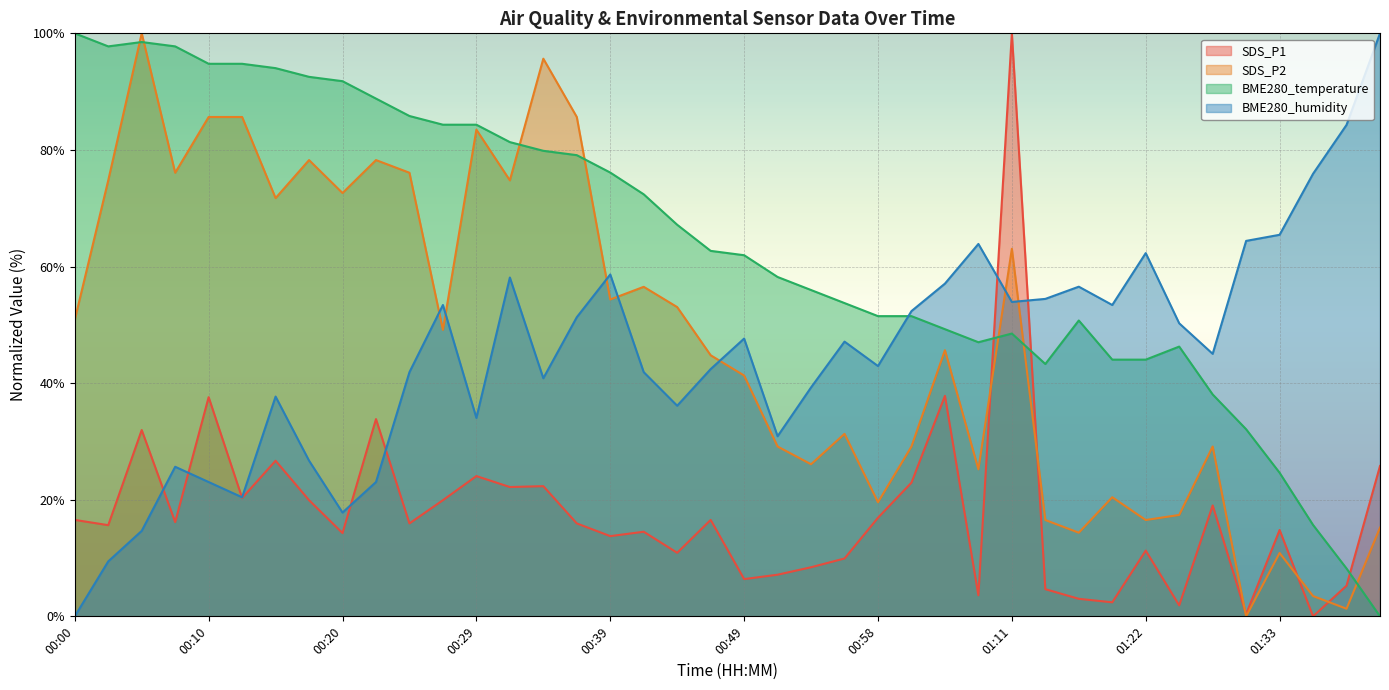

True or false: BME280_humidity has a value of 23.0 at 00:22.

True